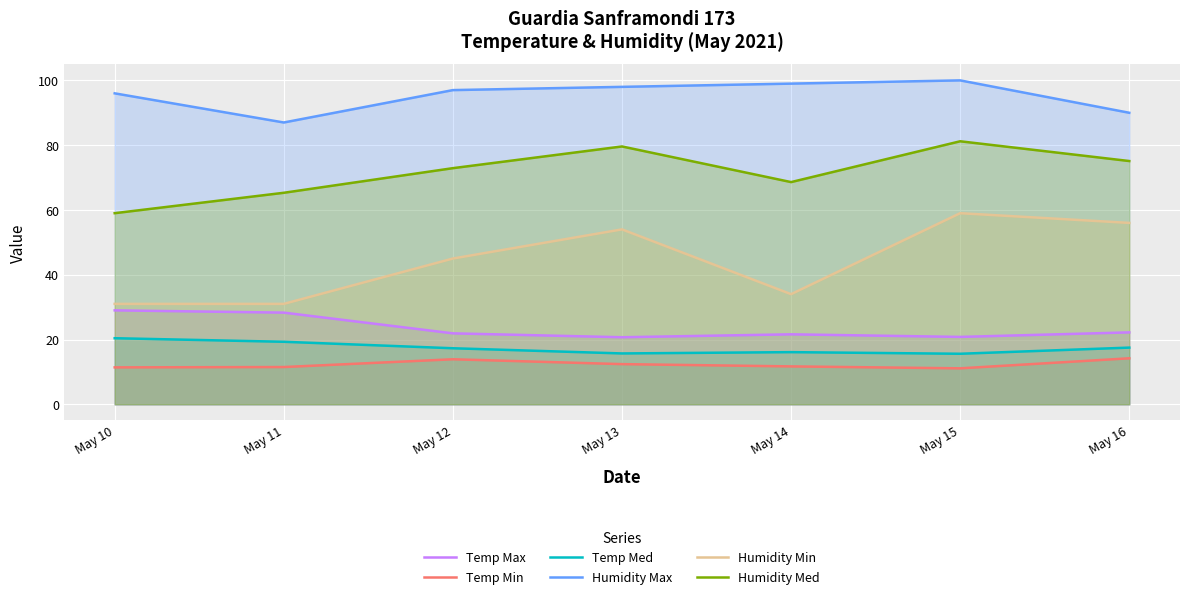

What is the value of the Humidity Med point at the 1st from the left?

59.0